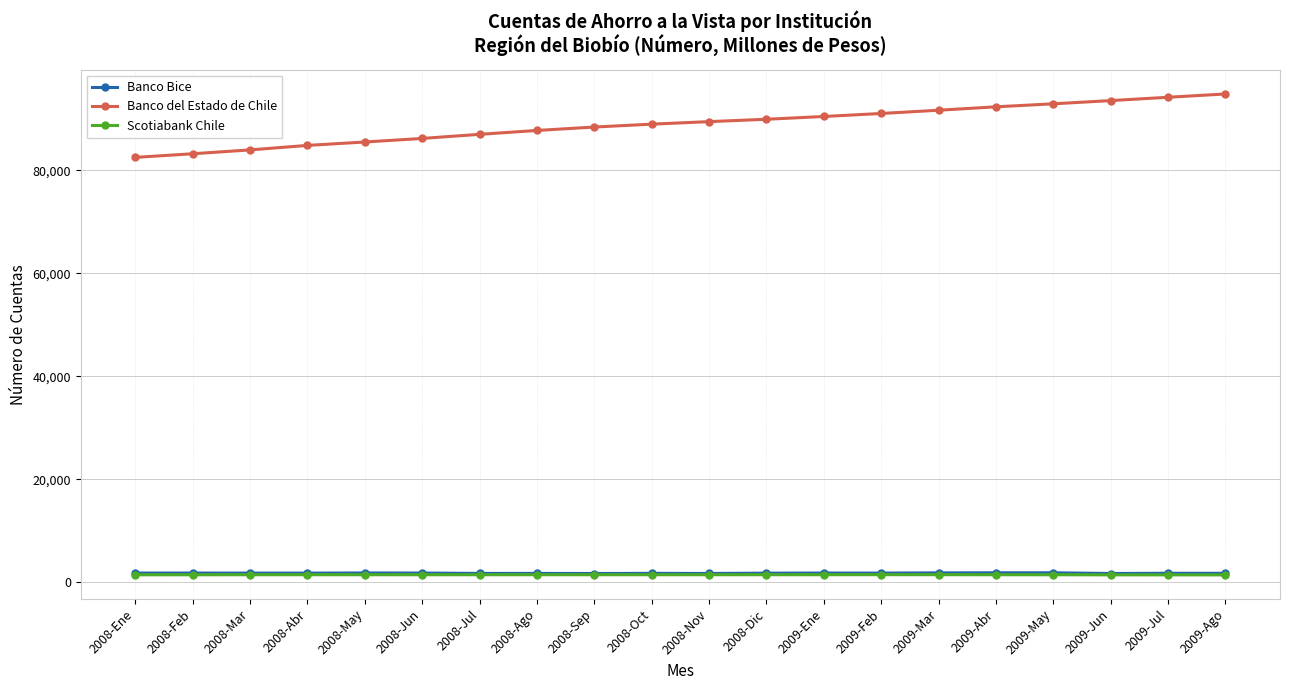

Is the value of Banco del Estado de Chile at 2008-May greater than the value of Banco Bice at 2009-Ago?

Yes